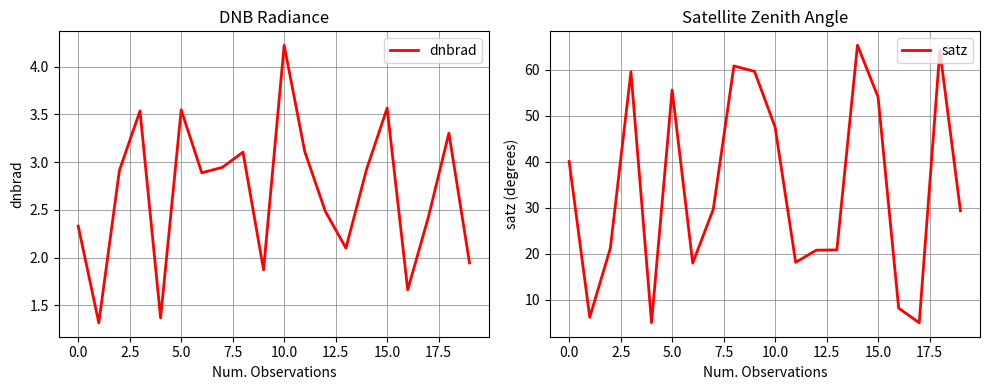

The value of satz at 5.0 is 24.0. True or false?

False